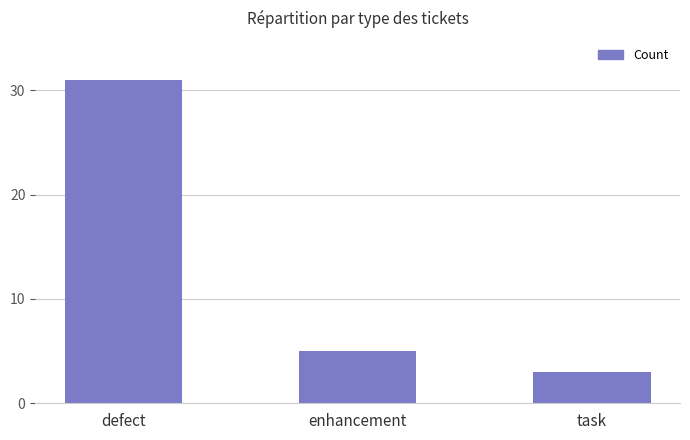

List the labels in order of value, largest first.

defect, enhancement, task